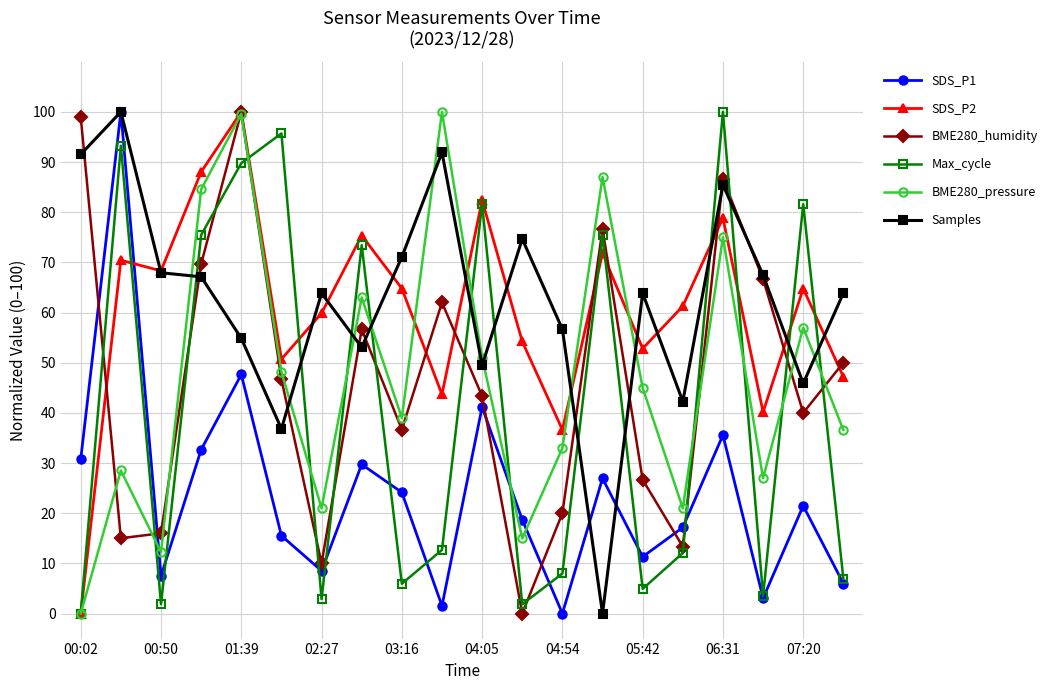

Which series has the largest total across all categories?

Samples